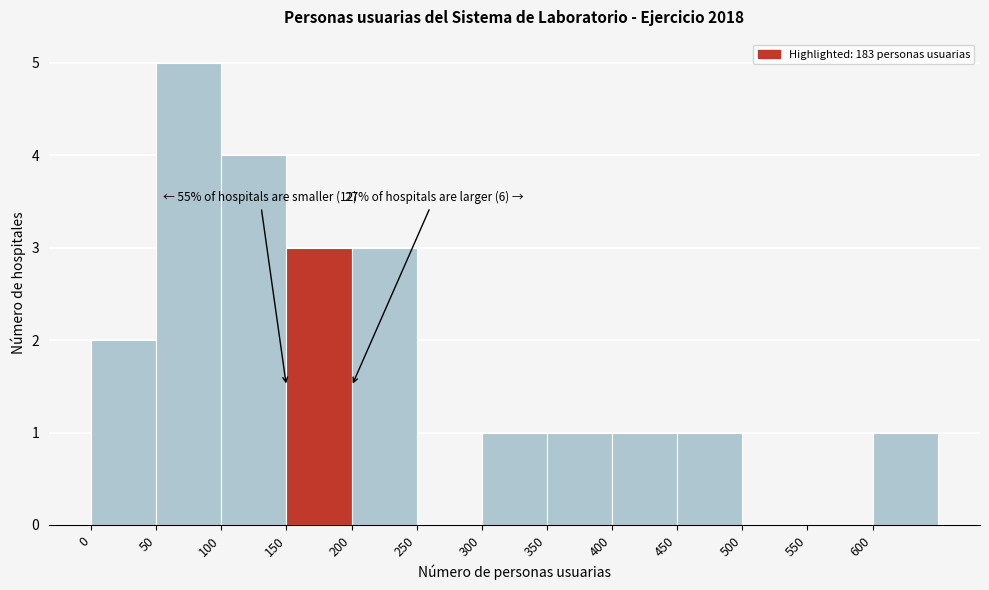

Over which range of the x-axis is the bar tallest?

50 to 100